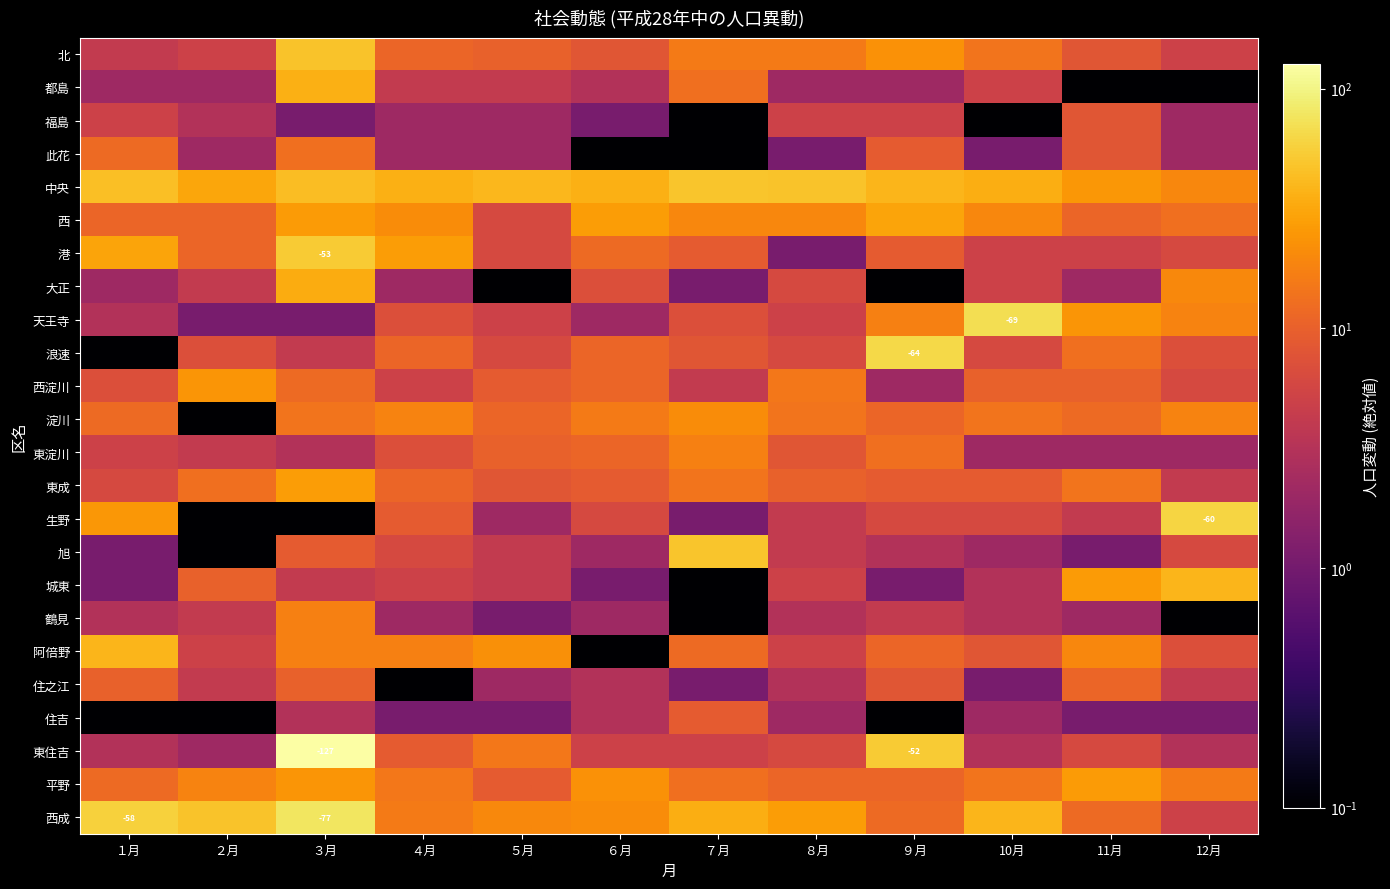

What is the total value across all series at １月?

298.4